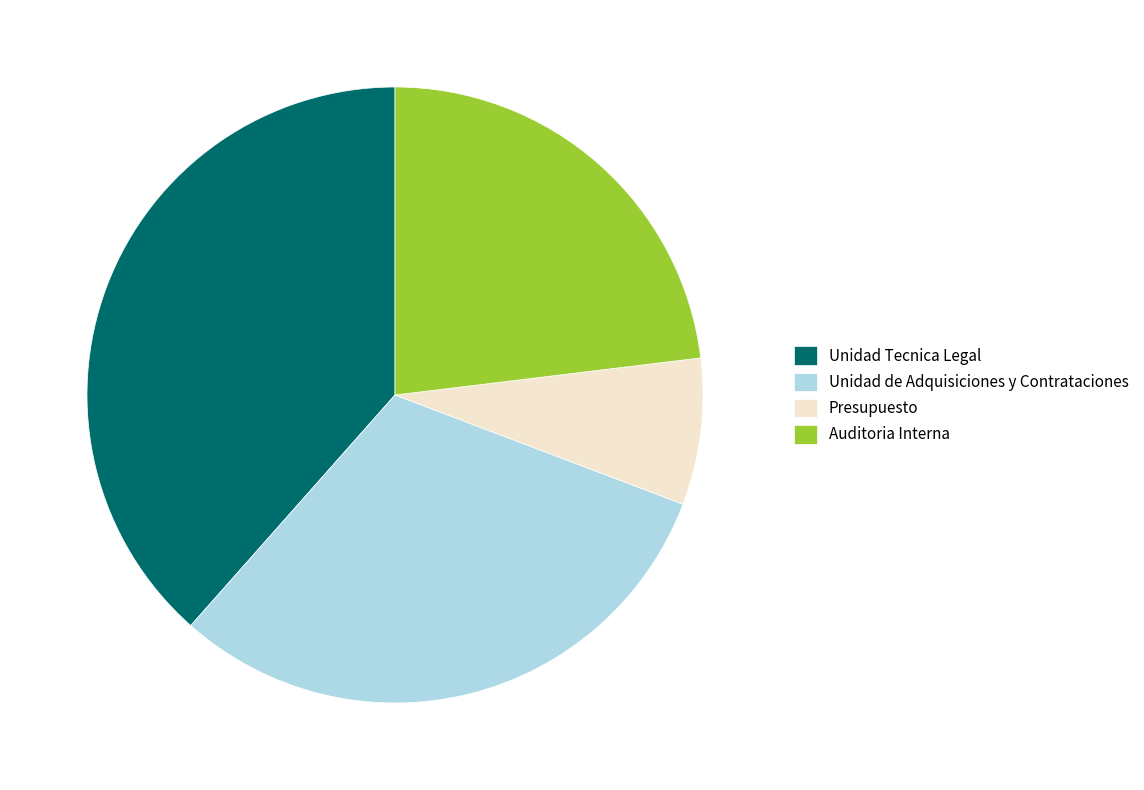

Is it true that Unidad de Adquisiciones y Contrataciones is 25% of the pie?

False